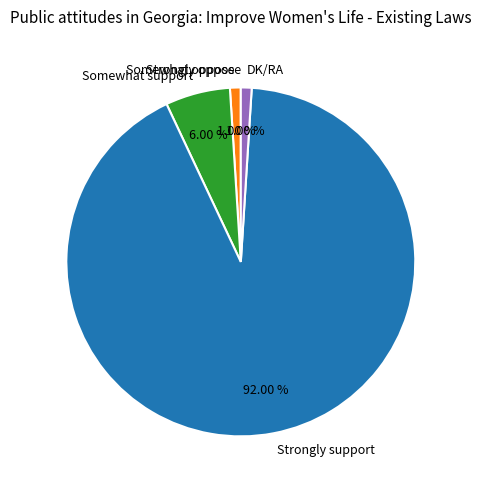

What percentage is the Somewhat support slice, to the nearest percent?

6%